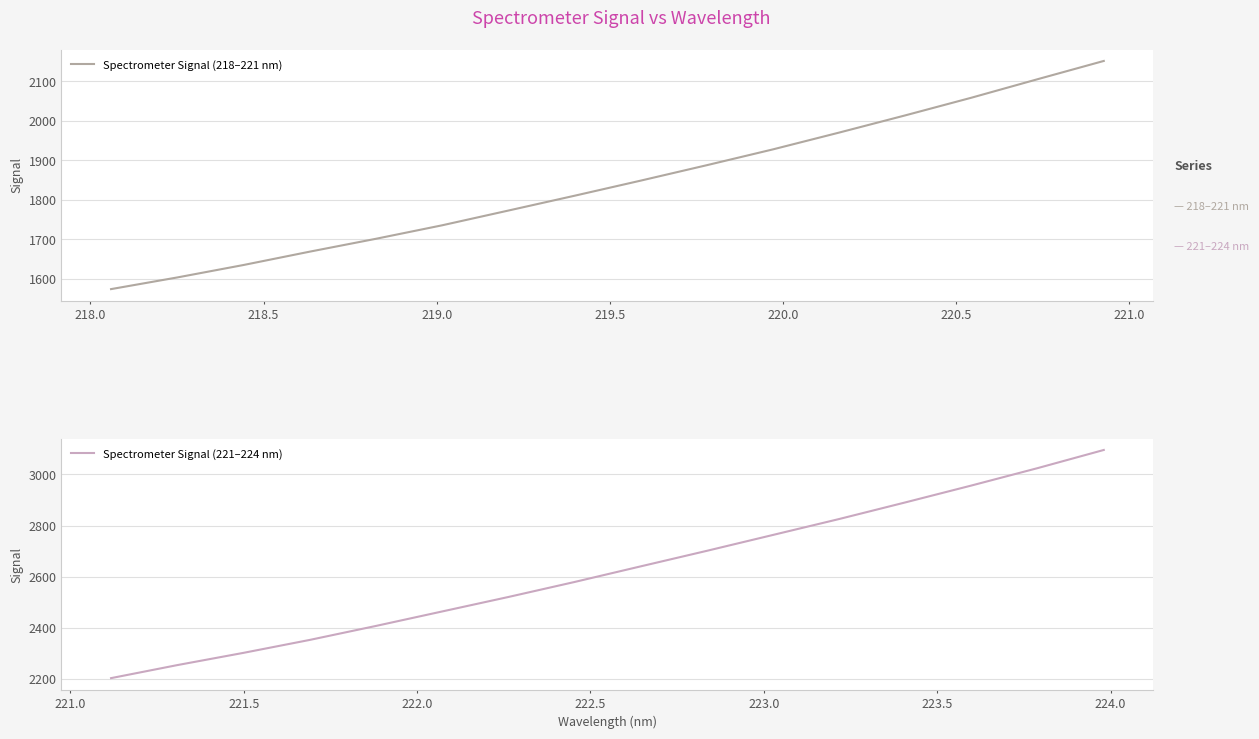

What is the value of the Spectrometer Signal (218–221 nm) point at the 14th from the left?

2058.5